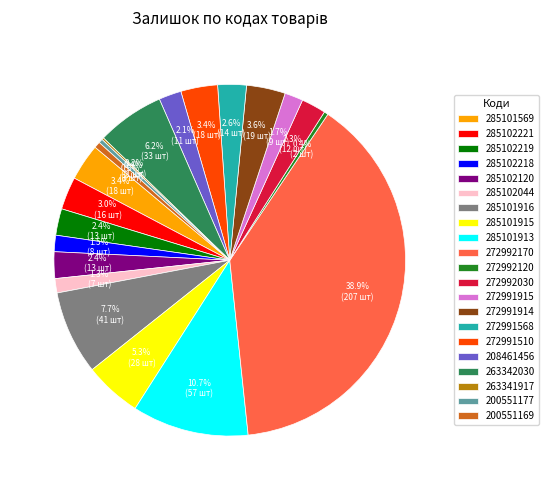

Which slice is the largest?

272992170